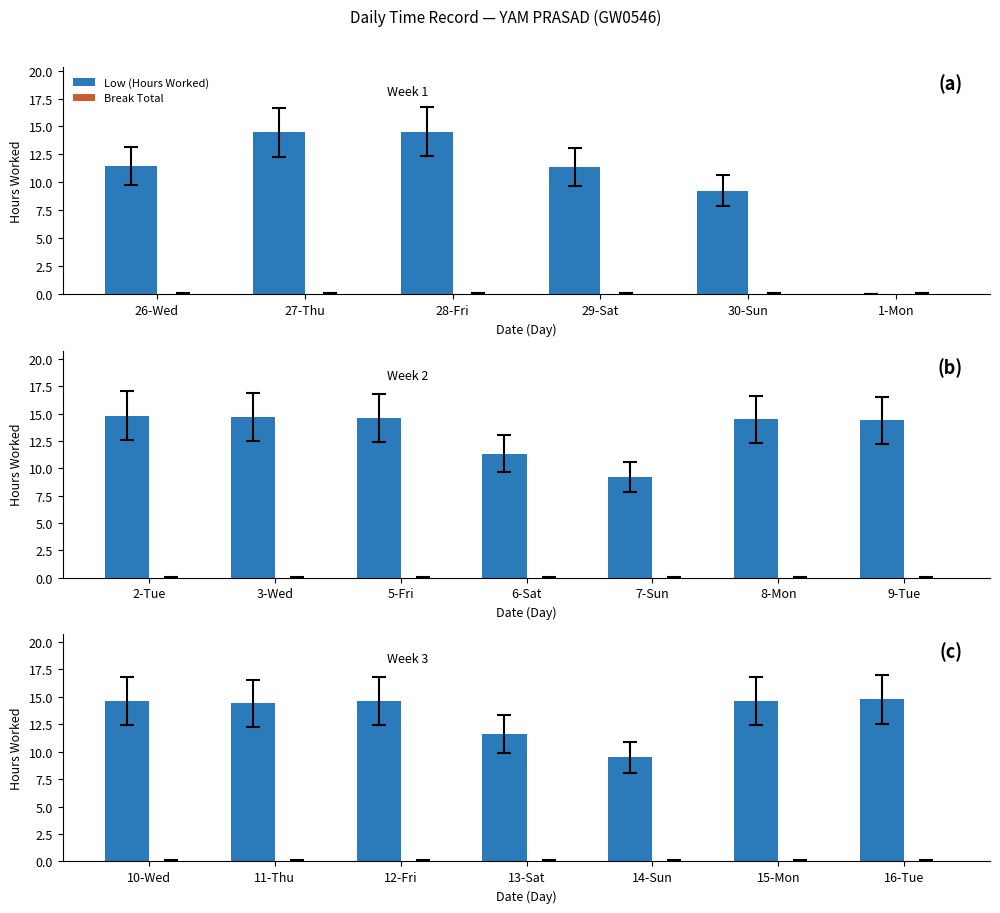

What is the value of the Low (Hours Worked) bar at the 5th from the left?

9.5